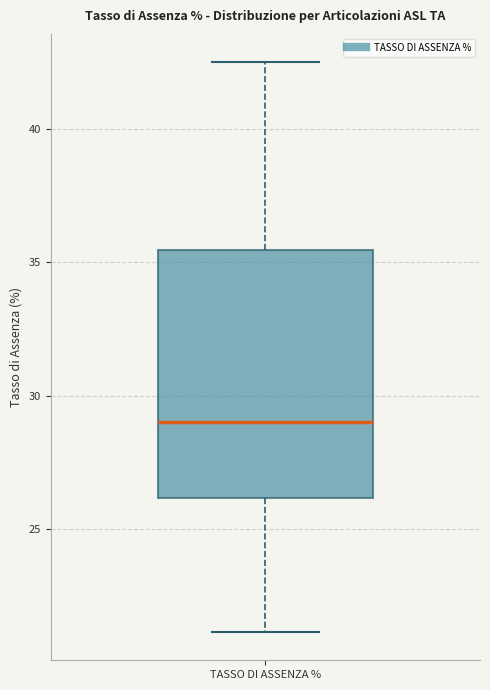

Where does the median line of the box for TASSO DI ASSENZA % sit on the y-axis? The values are not printed on the chart, so give them approximately, as read against the axis.

29.0